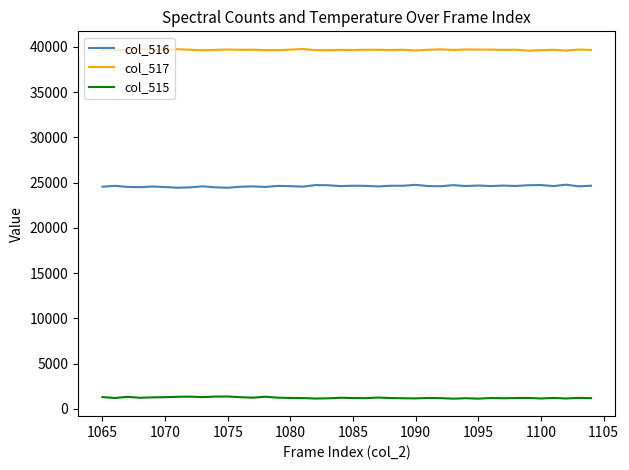

What is the smallest value displayed?

1141